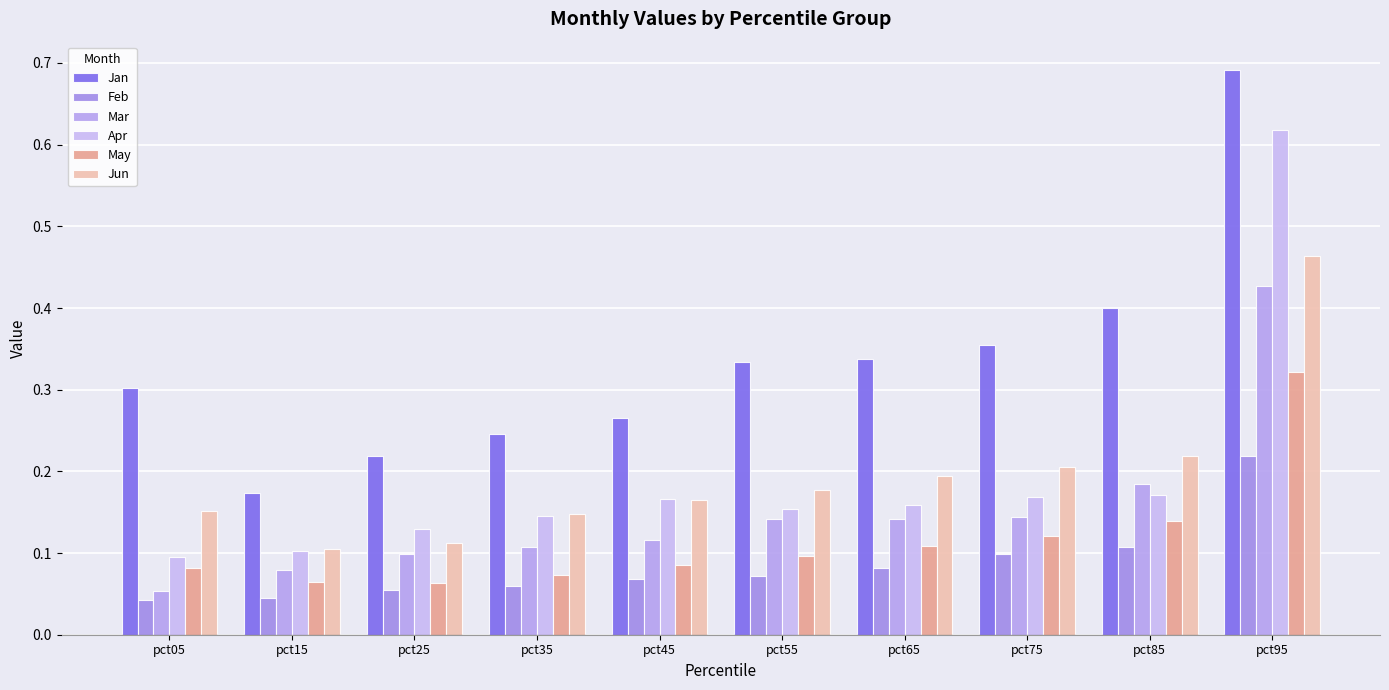

The value of Jun at pct05 is 0.0. True or false?

False